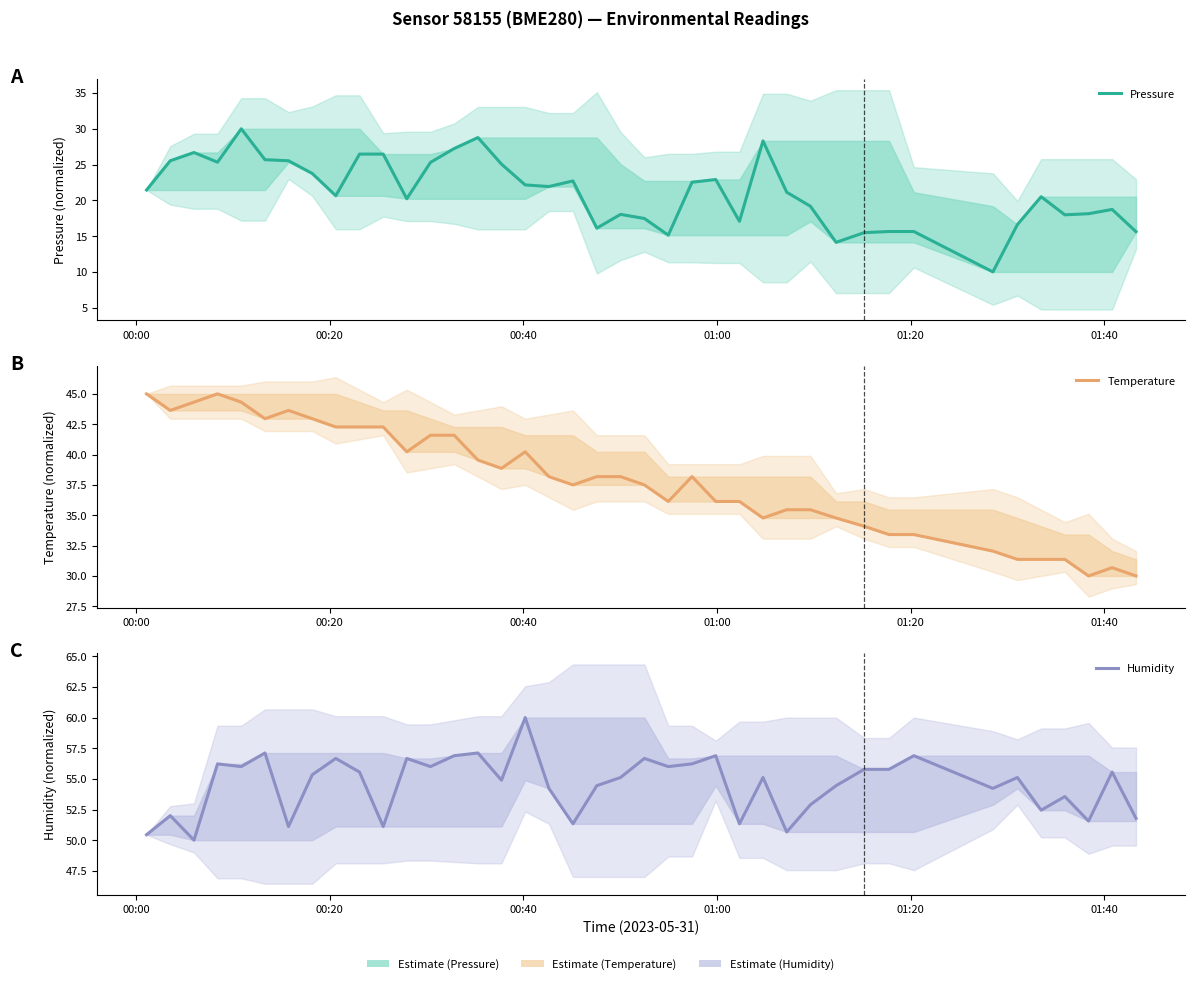

Count the number of data series in this chart.

3